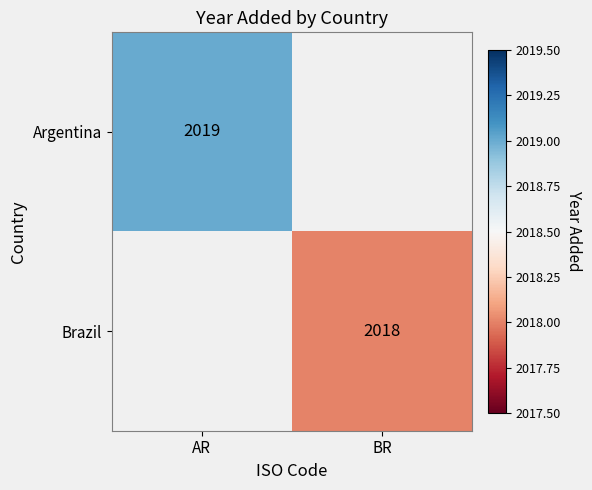

At how many categories does at least one series exceed 2018?

1